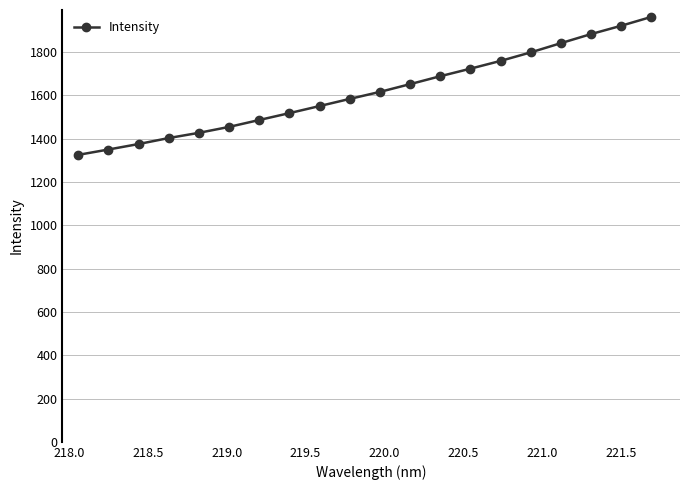

What is the average value?

1615.9